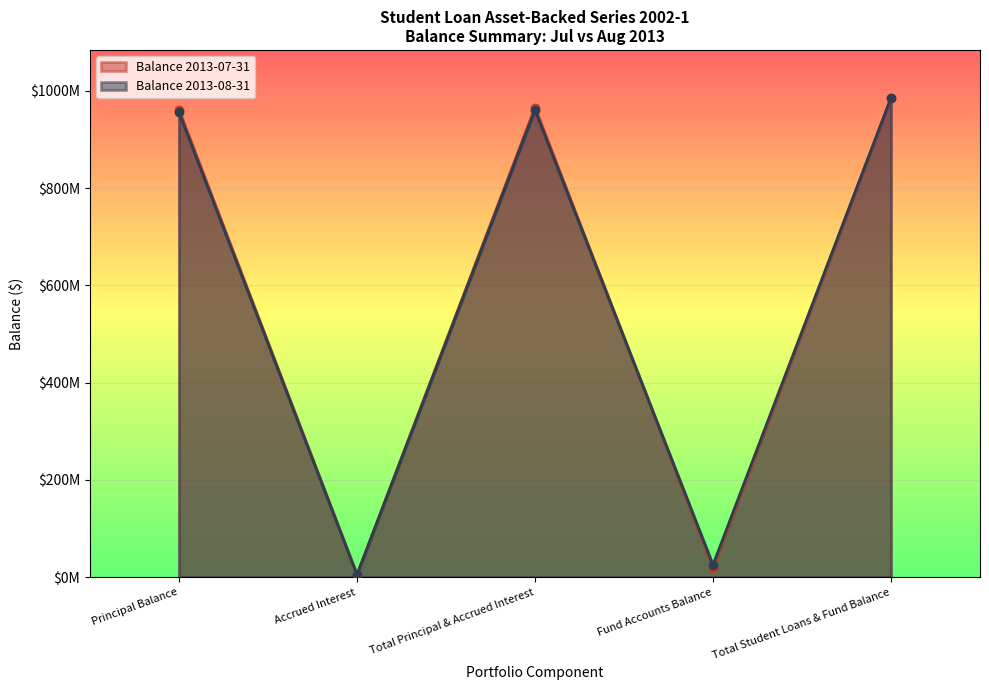

What is the difference between the maximum and minimum values in the Balance 2013-08-31 series?

980528749.6